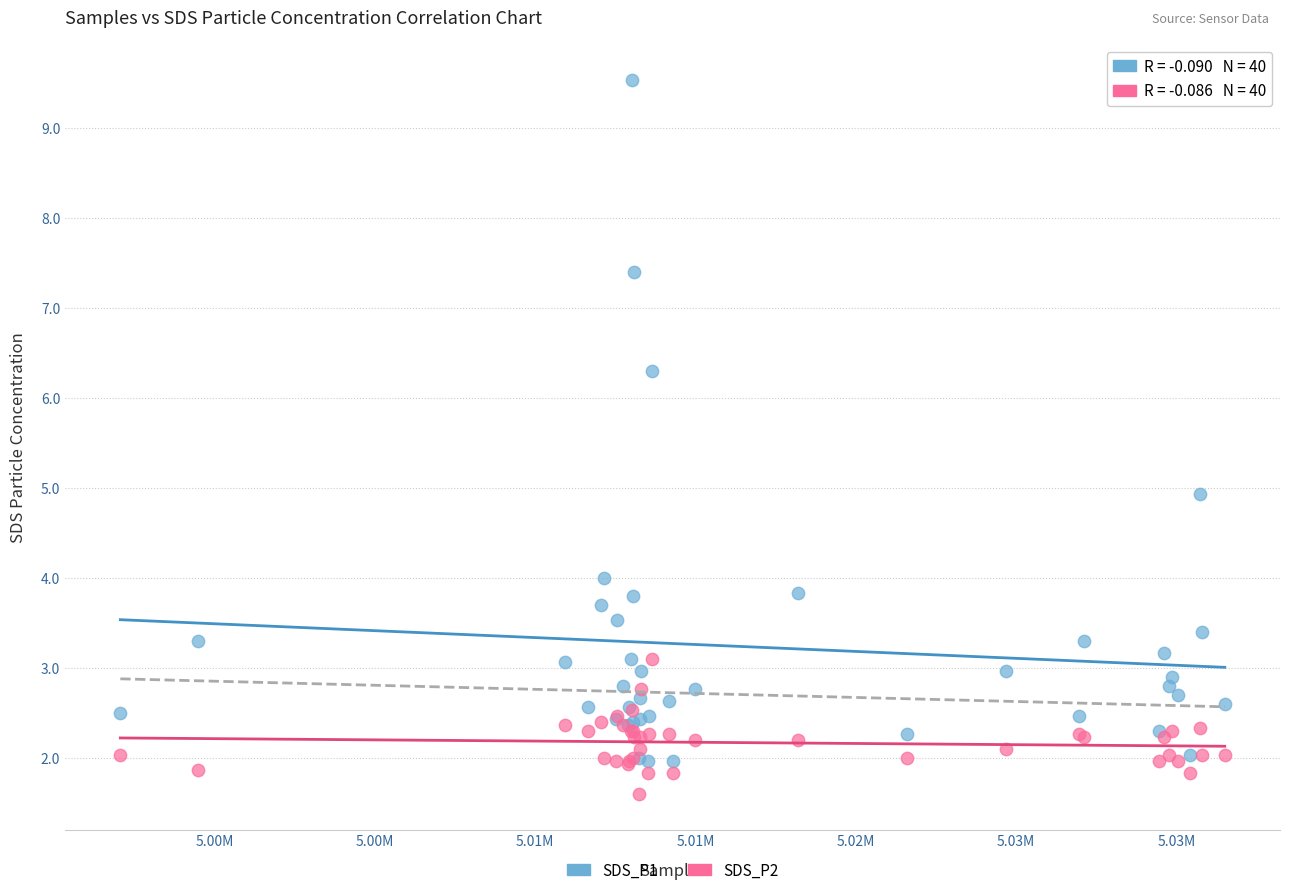

Which series reaches the minimum Y coordinate?

SDS_P2